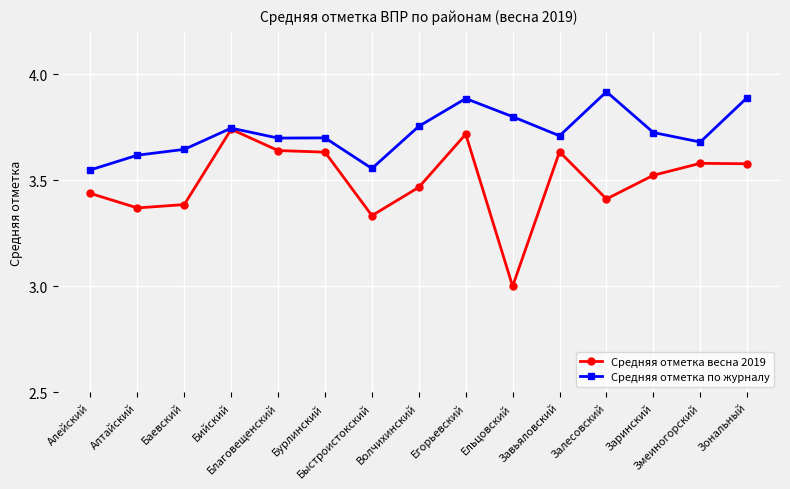

List the series in order of their overall mean, highest first.

Средняя отметка по журналу, Средняя отметка весна 2019